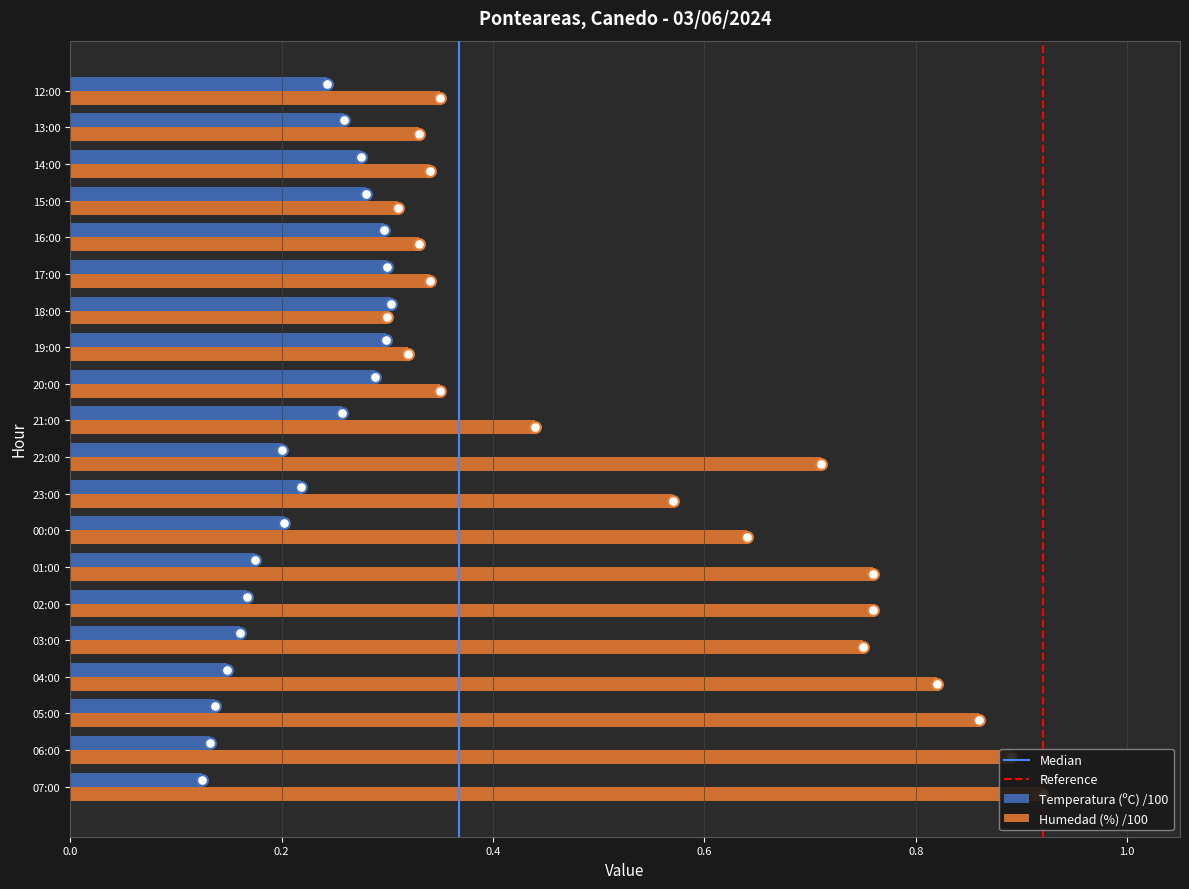

Is the value of Temperatura (ºC) at 19:00 greater than the value of Humedad (%) at 12:00?

No